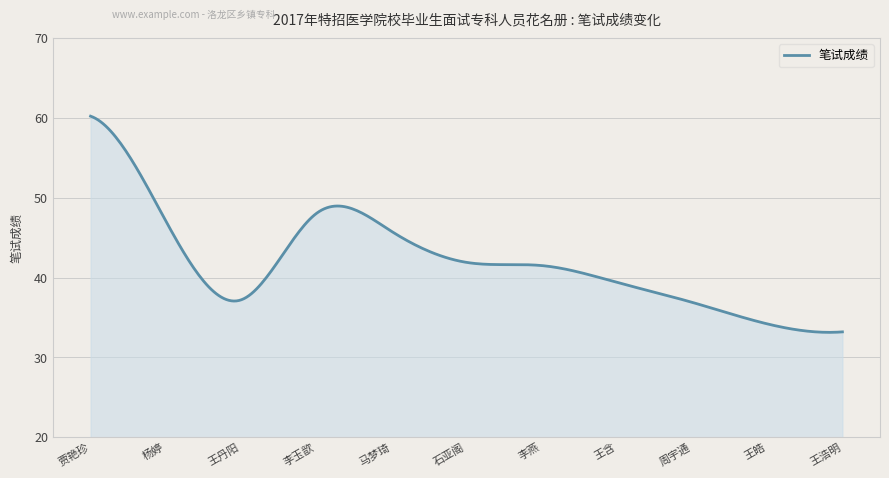

What is the greatest value displayed?

60.2